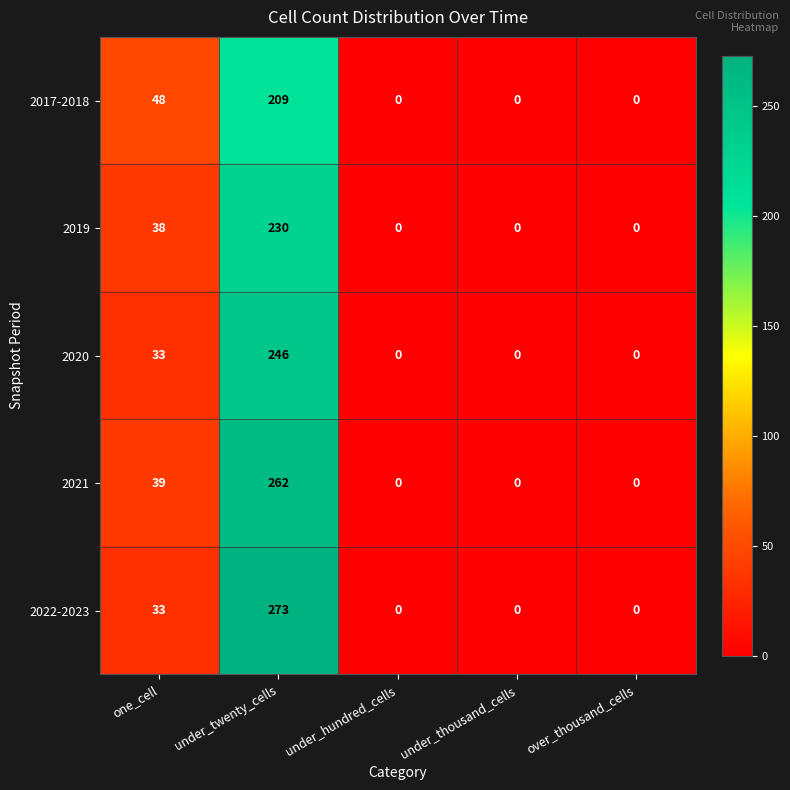

What value does the 2022-2023 series have at under_twenty_cells?

273